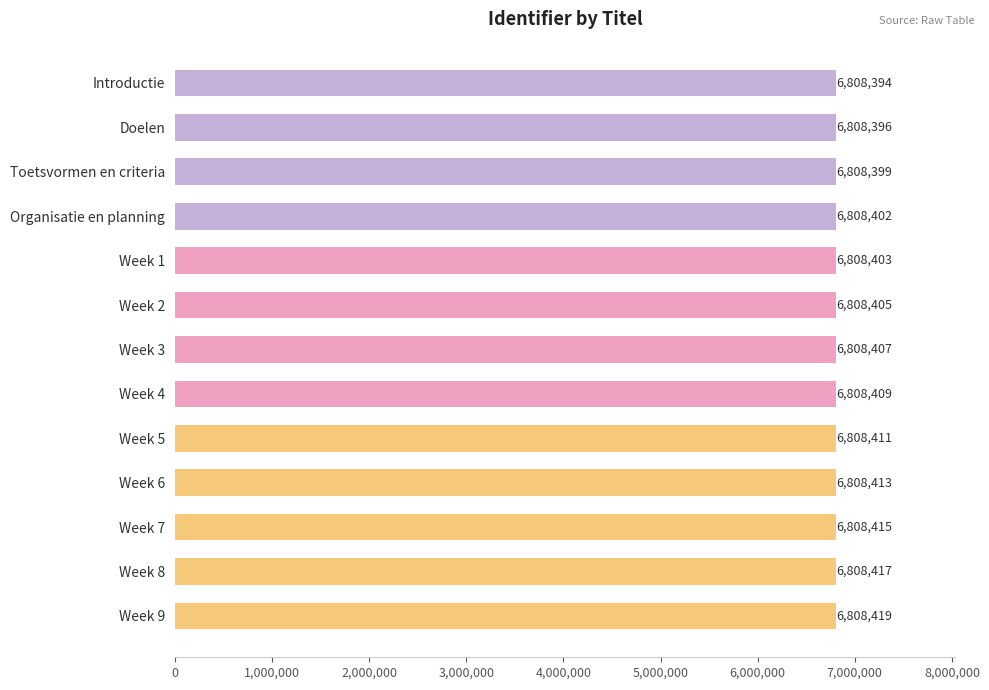

Reading top to bottom, transcribe all the data shown in this chart.

Introductie=6808394	Doelen=6808396	Toetsvormen en criteria=6808399	Organisatie en planning=6808402	Week 1=6808403	Week 2=6808405	Week 3=6808407	Week 4=6808409	Week 5=6808411	Week 6=6808413	Week 7=6808415	Week 8=6808417	Week 9=6808419